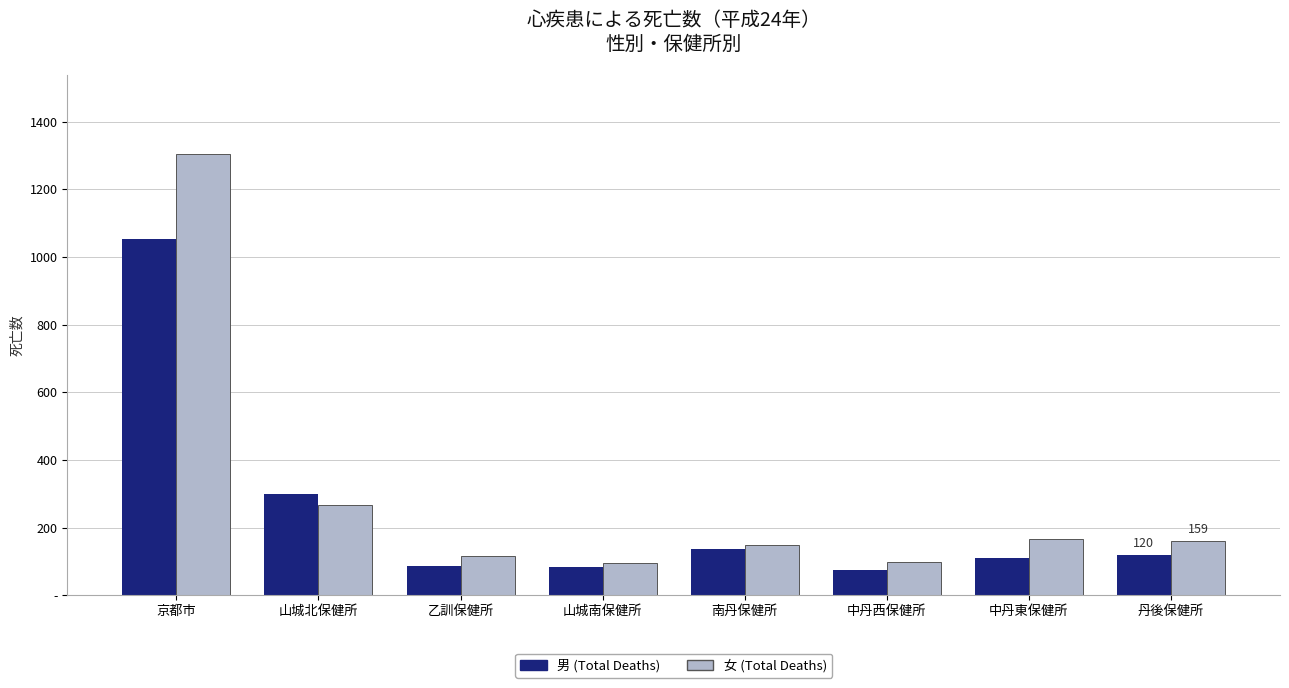

List the series in order of their overall mean, lowest first.

男 (Total Deaths), 女 (Total Deaths)